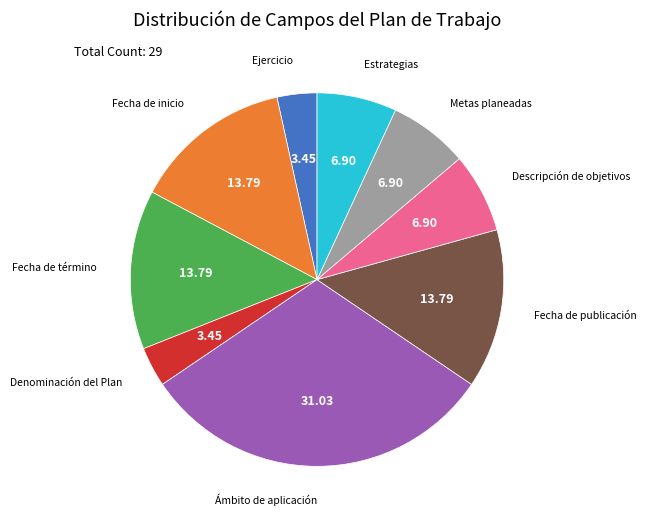

Is there a majority slice in this chart?

No